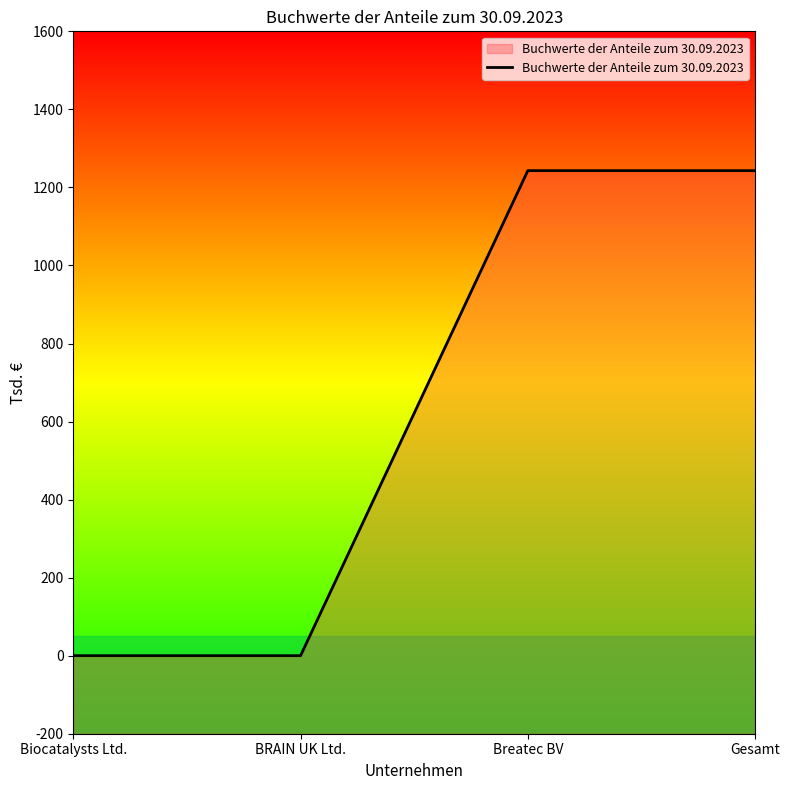

How many lines are shown in the chart?

1